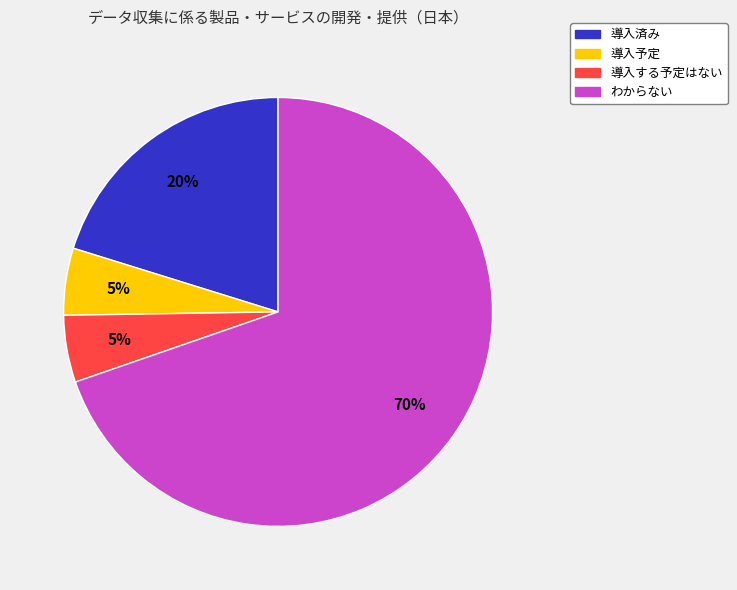

Do 導入予定 and 導入済み together represent more than half of the pie?

No